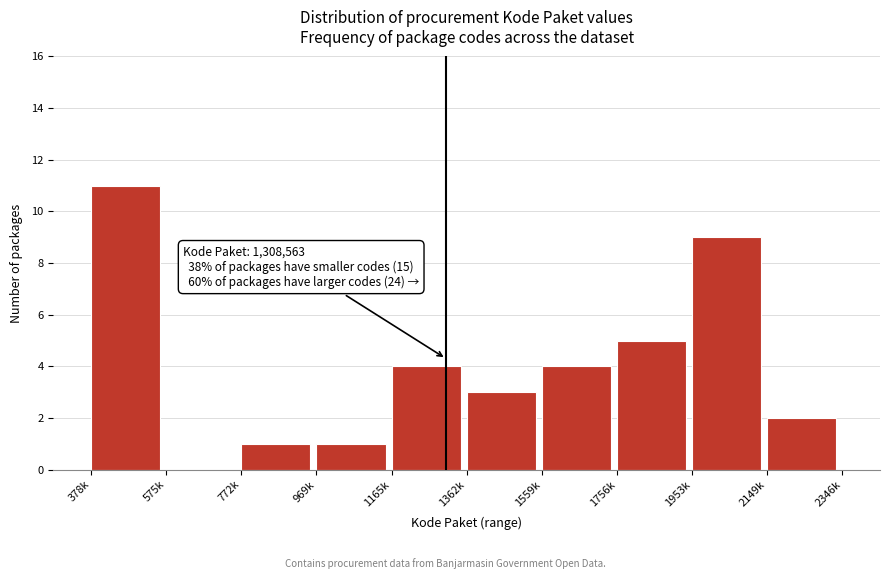

Reading left to right, extract all data points from this chart.

378k=11	575k=0	772k=1	969k=1	1165k=4	1362k=3	1559k=4	1756k=5	1953k=9	2149k=2